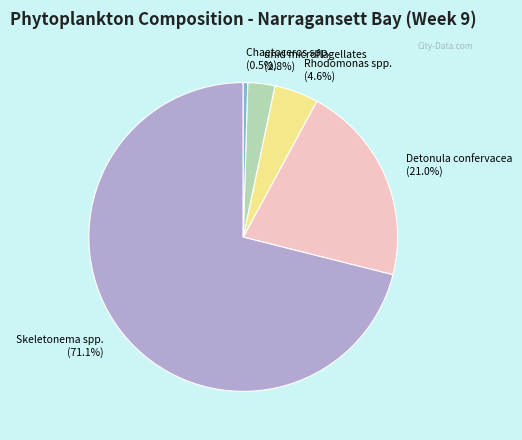

Is there any slice that represents more than half of the pie?

Yes